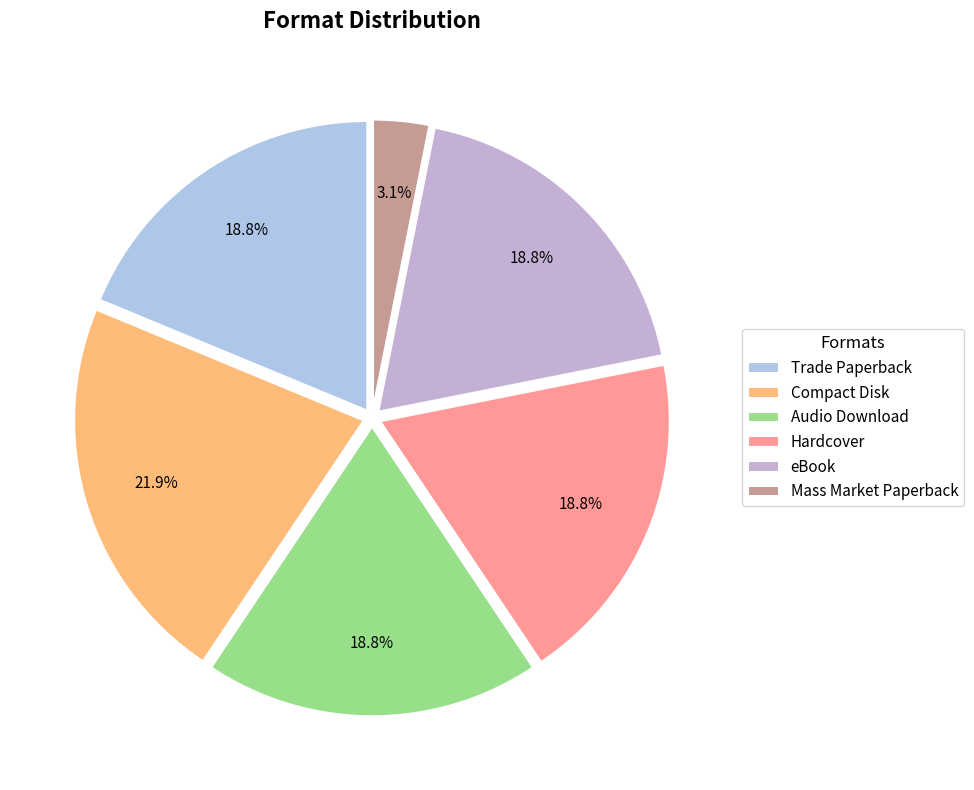

What is the ratio of the value at eBook to the value at Compact Disk?

0.9